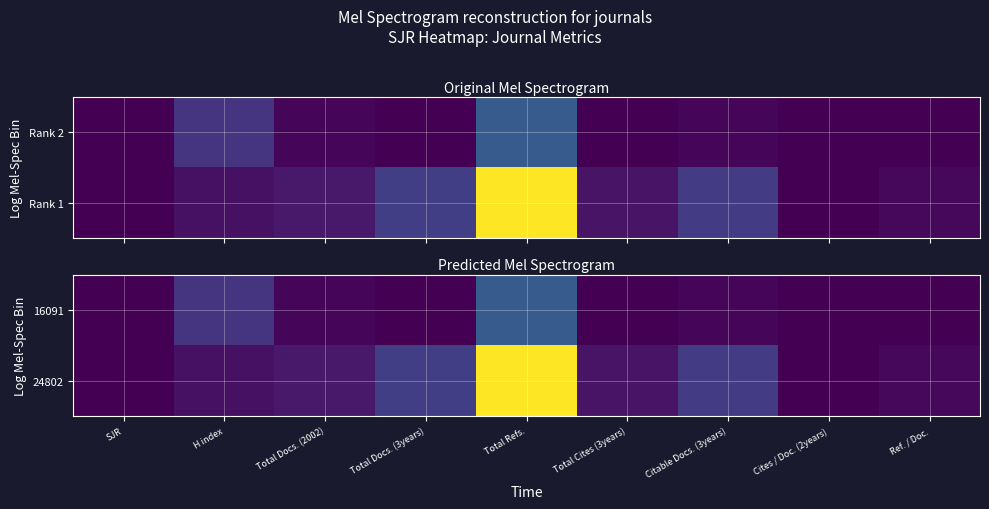

What is the greatest value displayed?

1.0